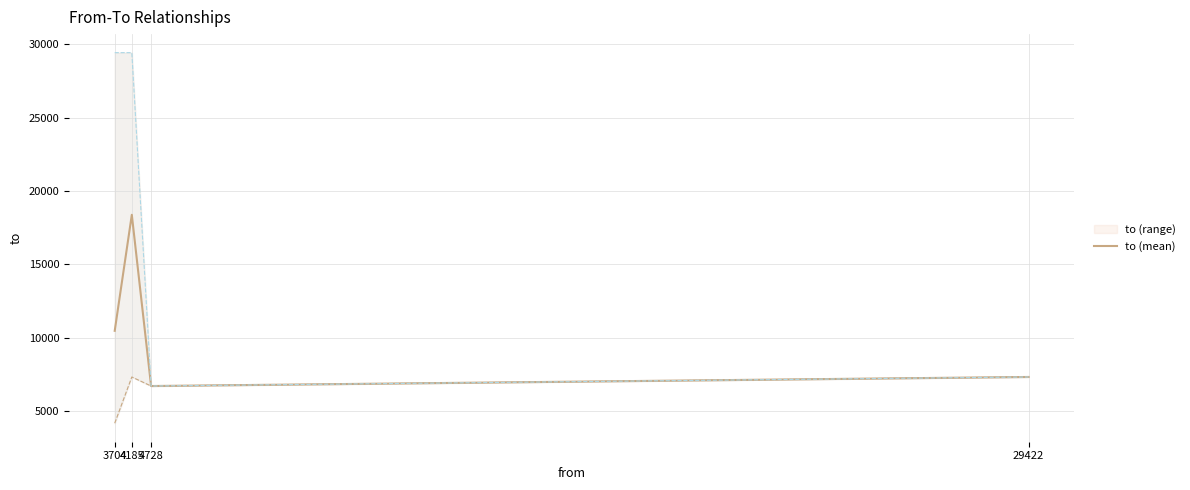

What is the ratio of the value at 4728 to the value at 3704?

0.6